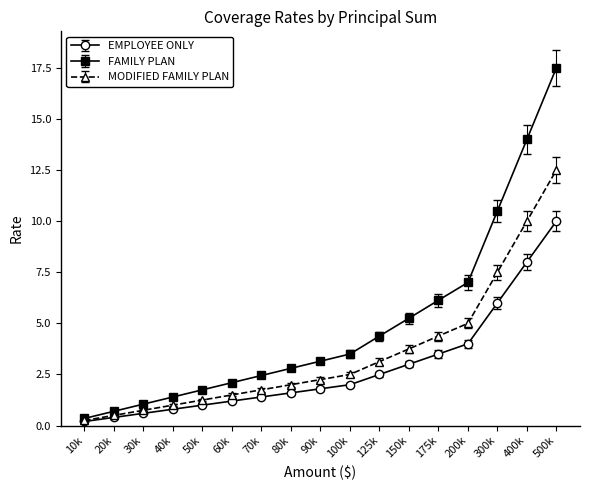

Which series has the largest total across all categories?

FAMILY PLAN